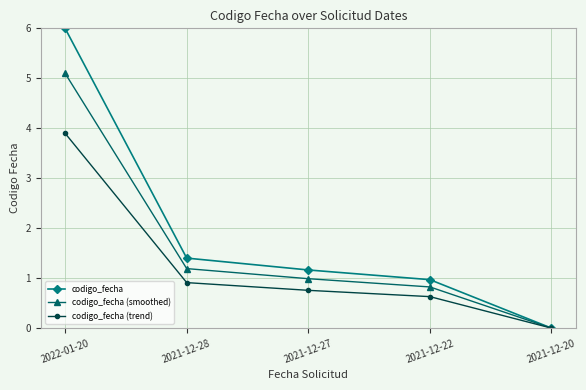

What is the difference between the maximum and minimum values in the codigo_fecha (smoothed) series?

5.1